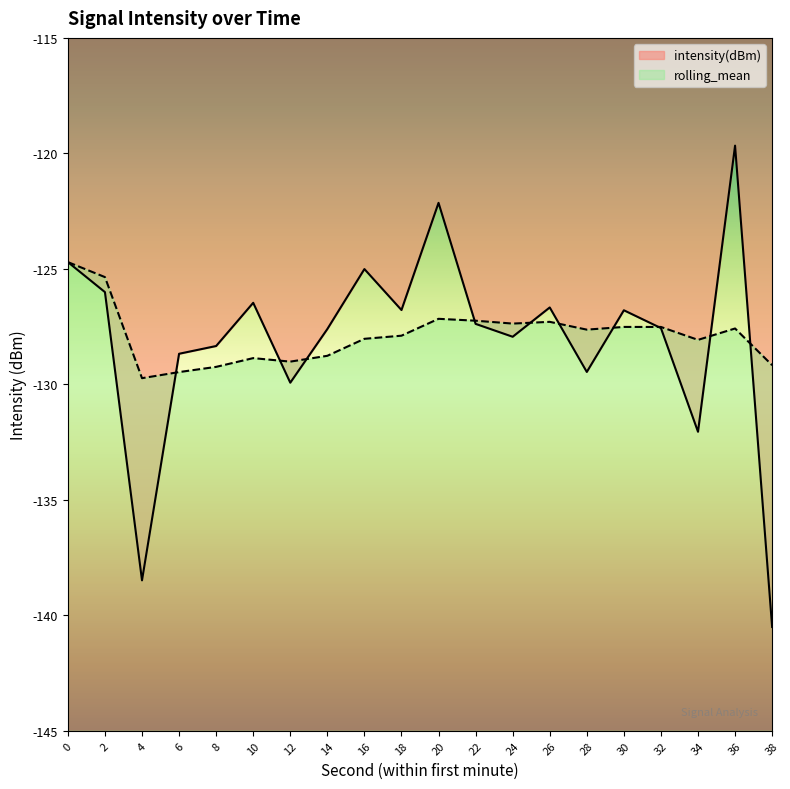

What is the lowest value of the rolling_mean series?

-129.7